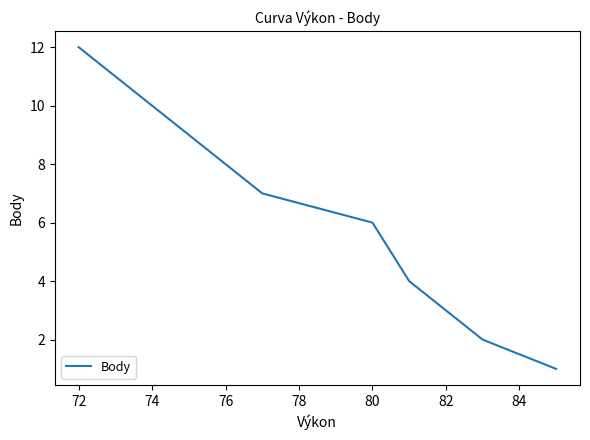

How many lines are shown in the chart?

1